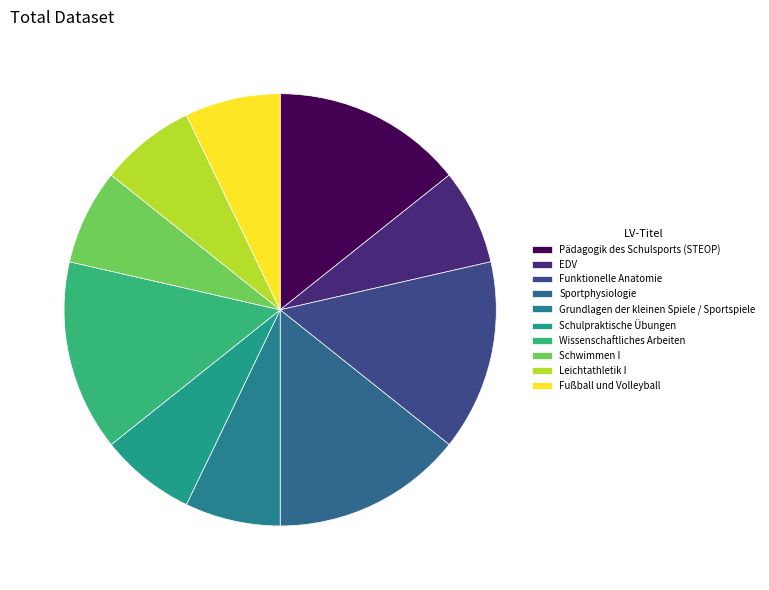

Is it true that Grundlagen der kleinen Spiele / Sportspiele is 7% of the pie?

True